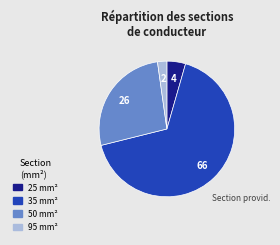

Combined, do 35 and 50 account for over 50%?

Yes